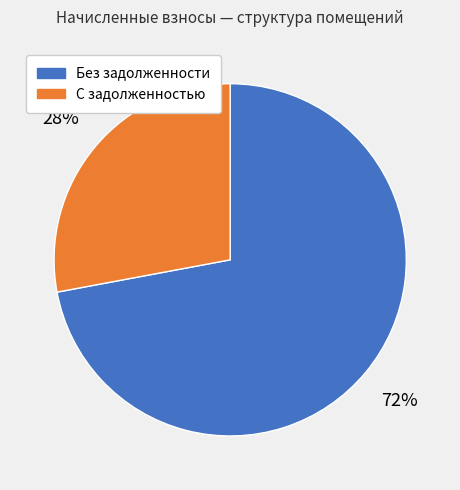

To the nearest percent, what is the difference between the largest and smallest slice percentages?

44%